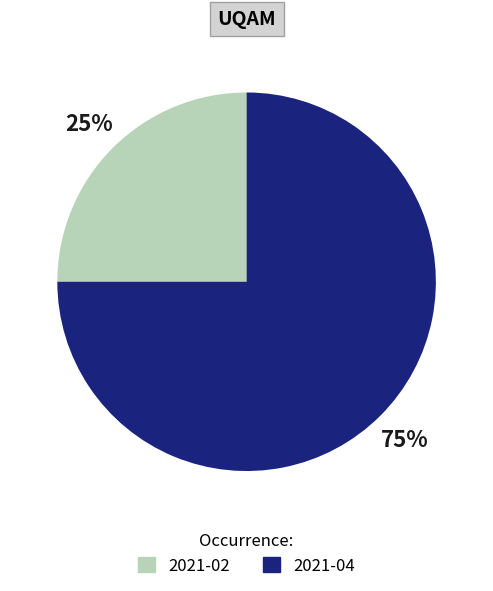

Count the number of slices in the pie.

2